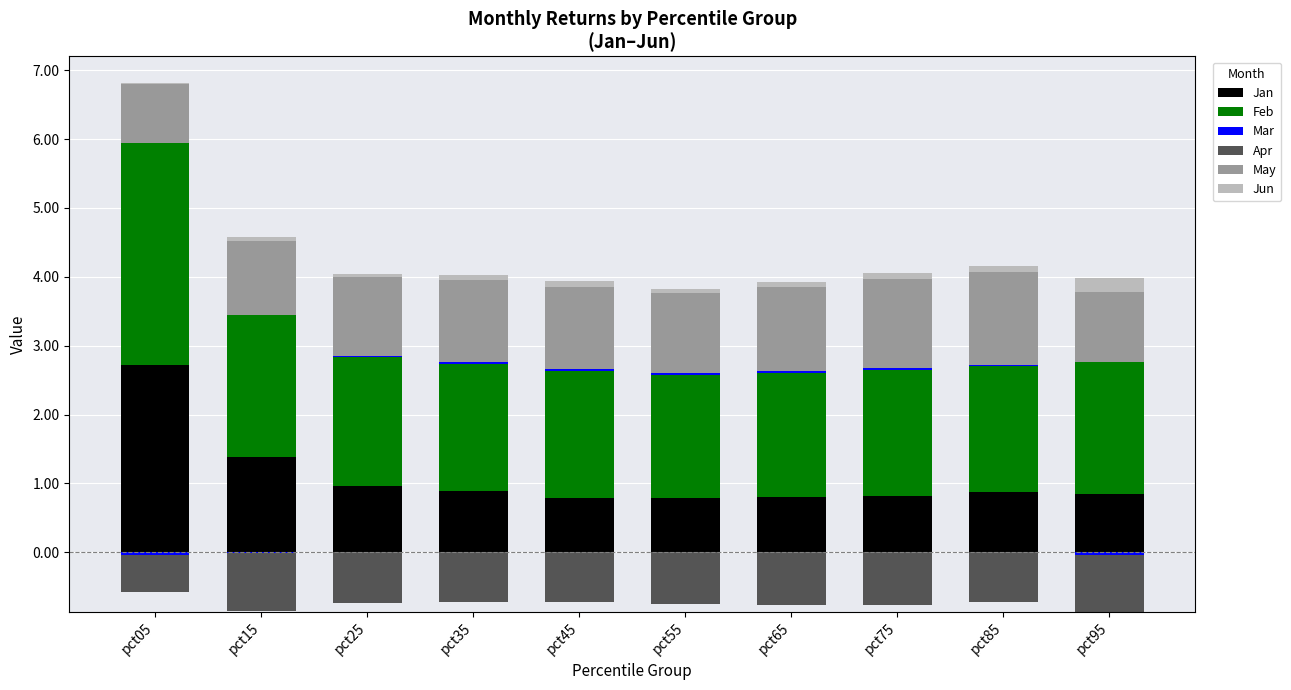

The value of Jun at pct05 is 0.0. True or false?

False